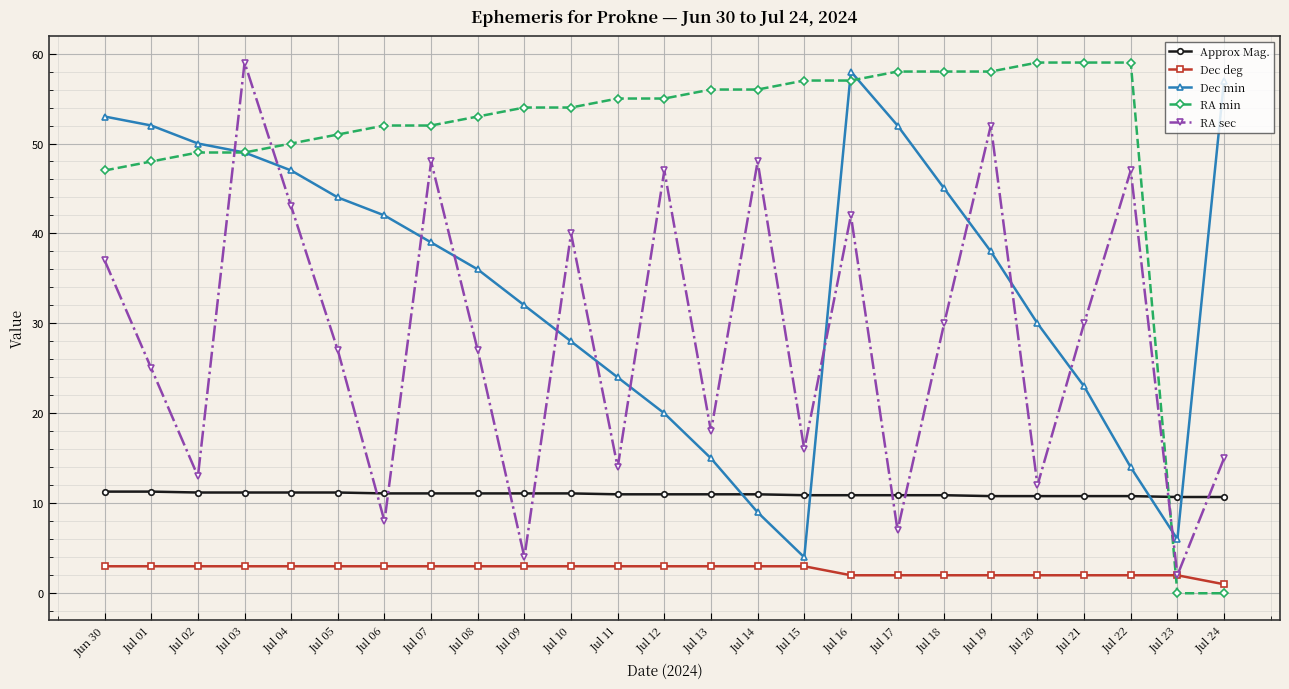

Which series has the largest total across all categories?

RA min